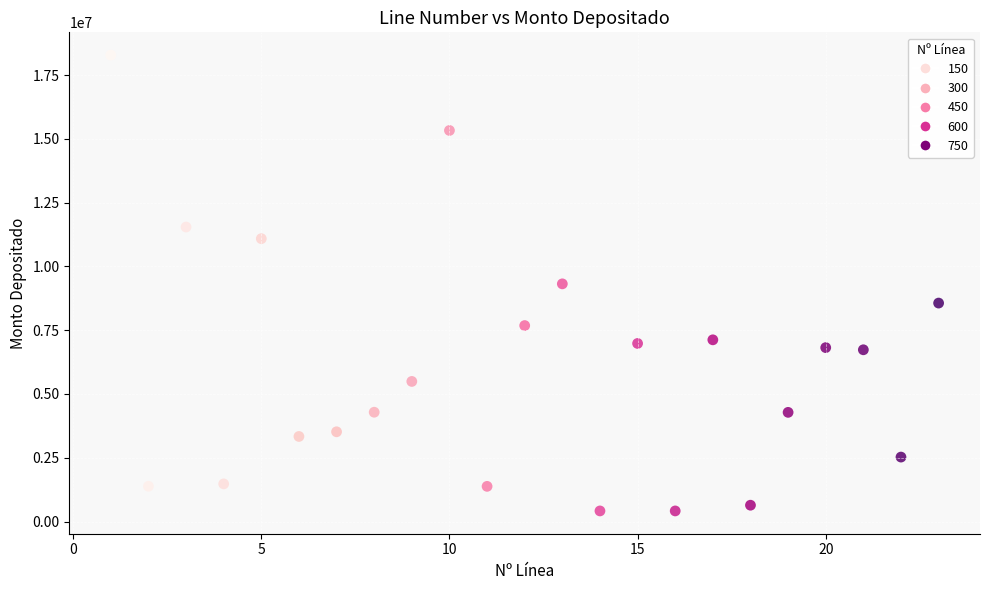

What is the range of Y values (max minus min)?

17865726.6